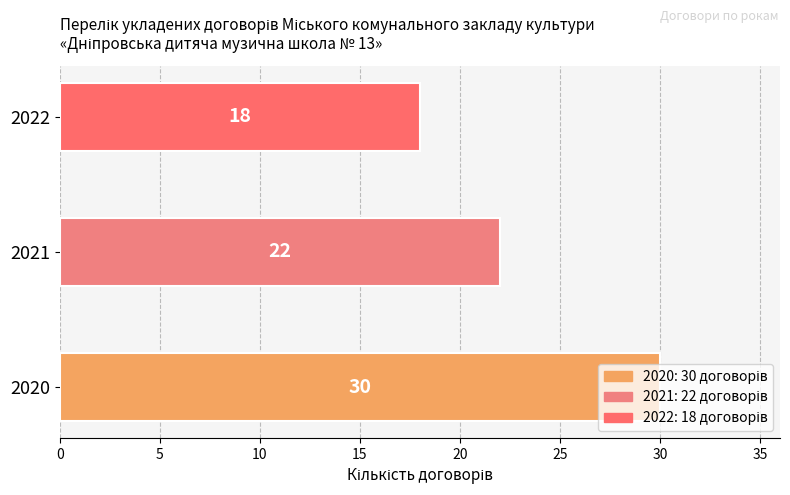

At which label is the value closest to 24?

2021